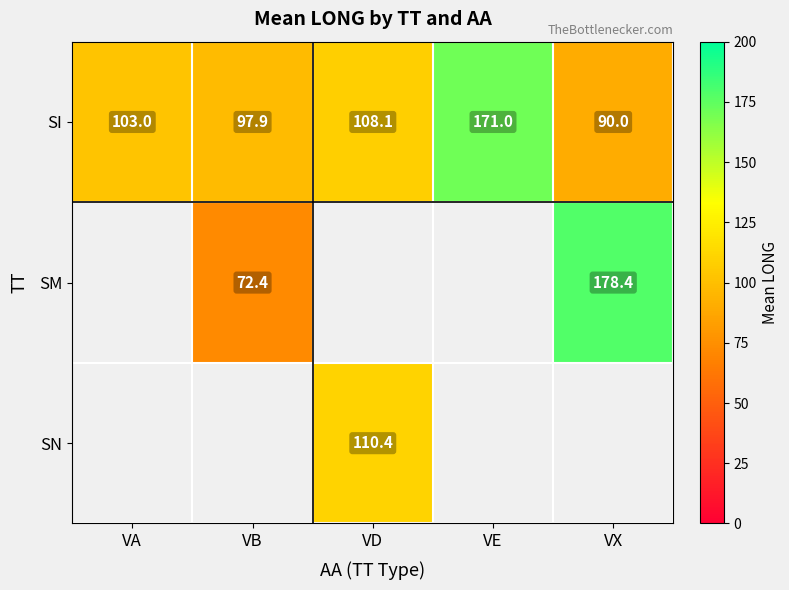

True or false: SI has a value of 171.0 at VE.

True